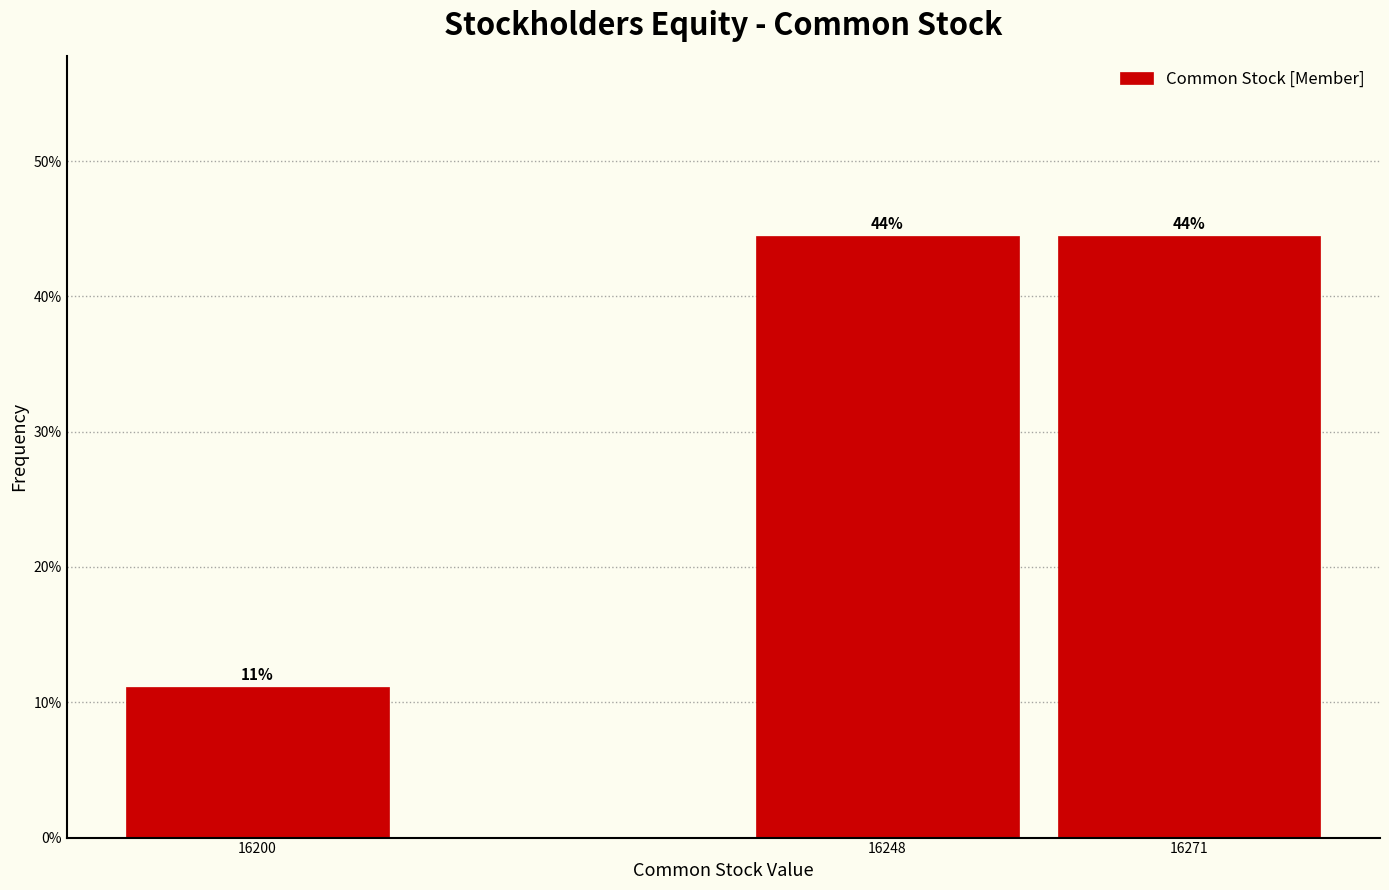

Are the bars horizontal?

No